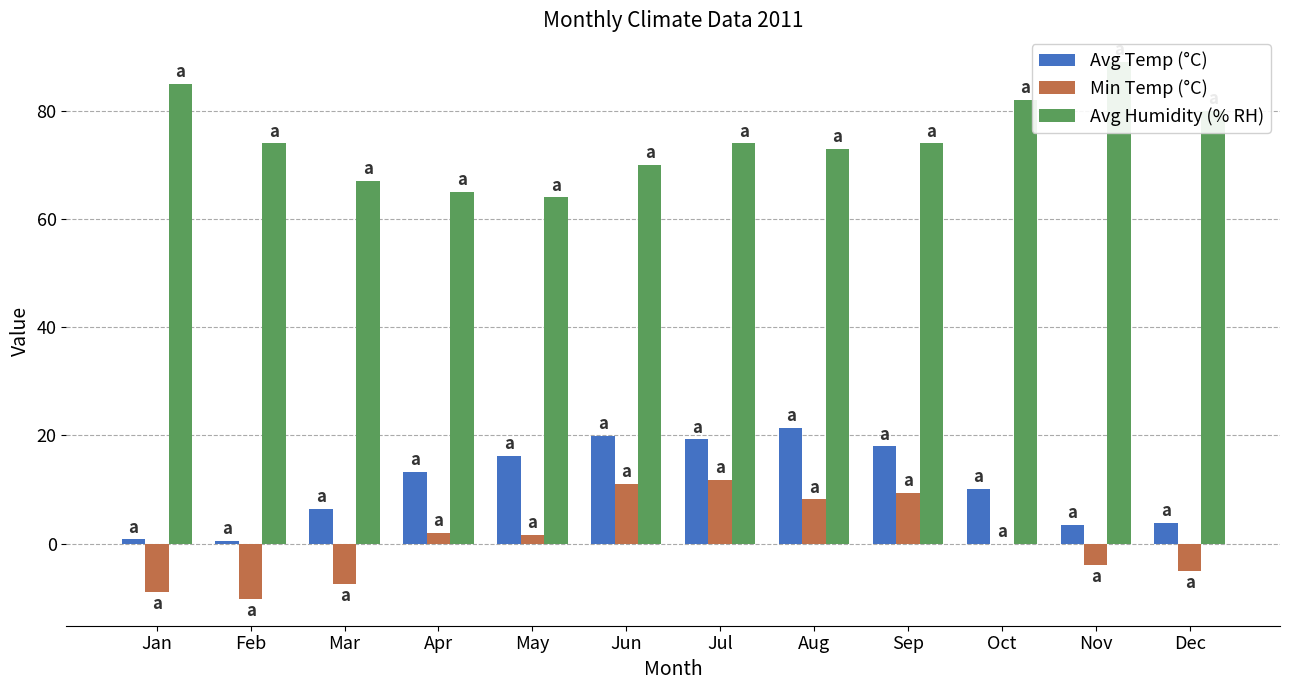

What is the sum of all Avg Humidity (% RH) values?

897.0